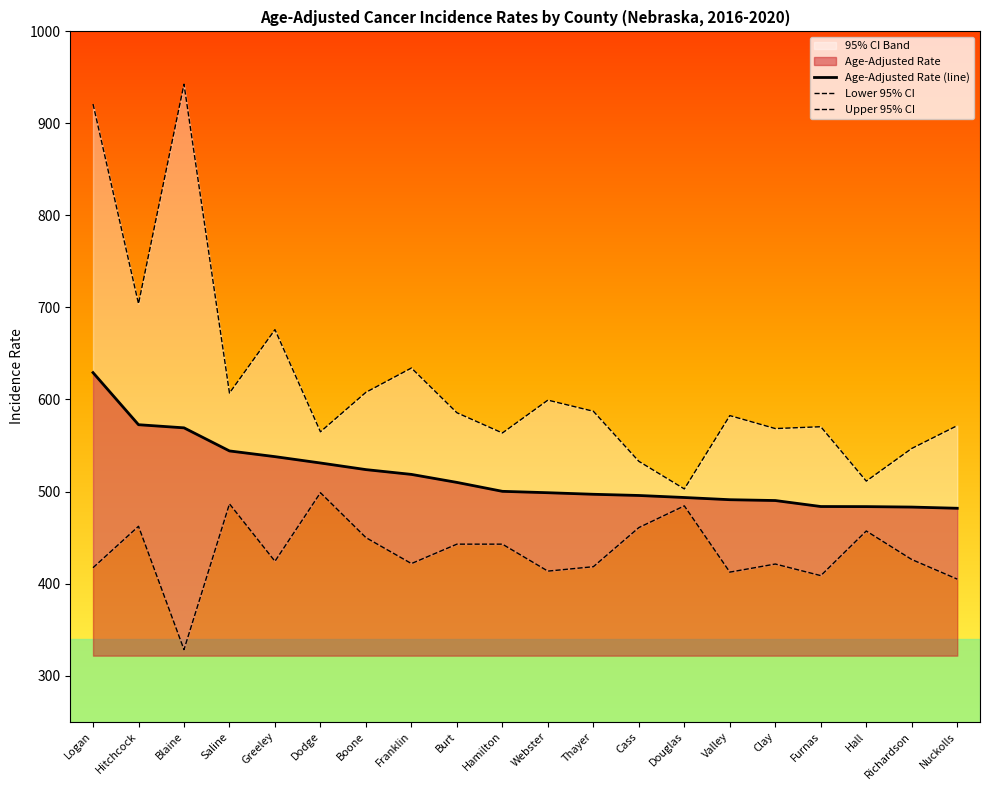

True or false: Upper 95% CI and Age-Adjusted Rate (line) intersect in this chart.

False